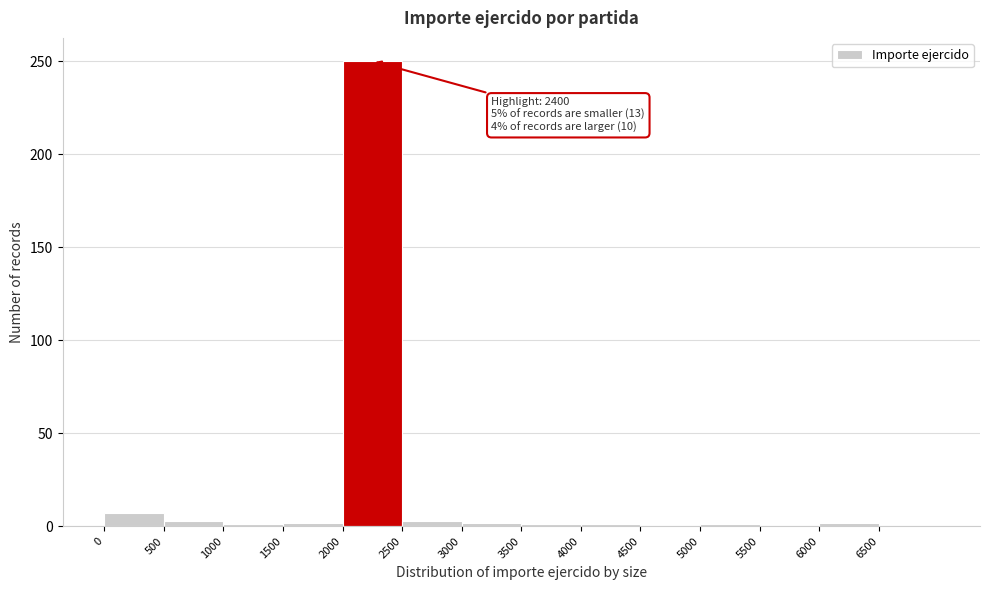

Which range on the x-axis has the tallest bar?

2000 to 2500